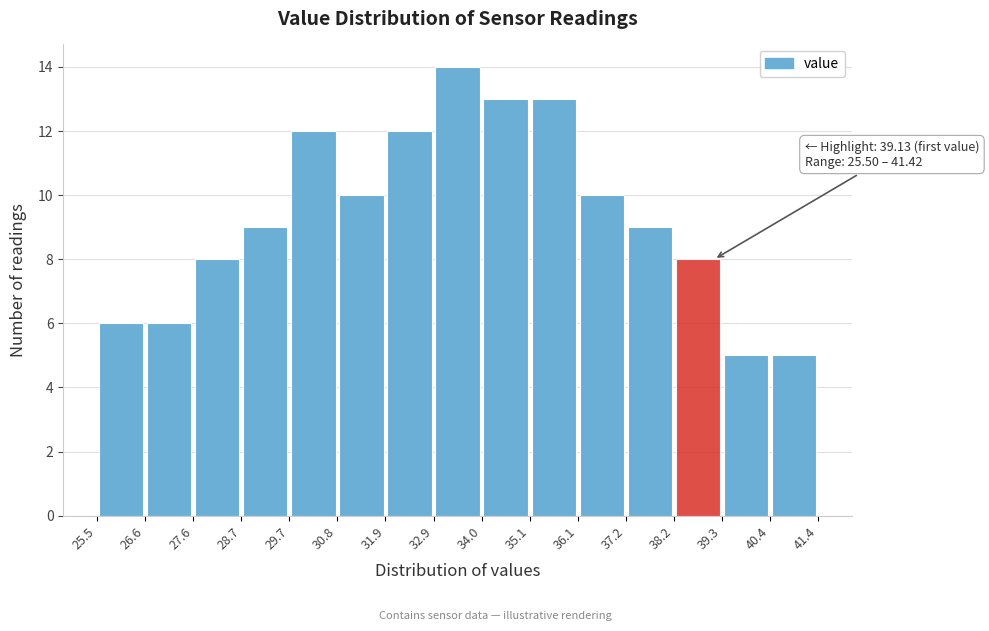

Which range on the x-axis has the tallest bar?

32.9 to 34.0